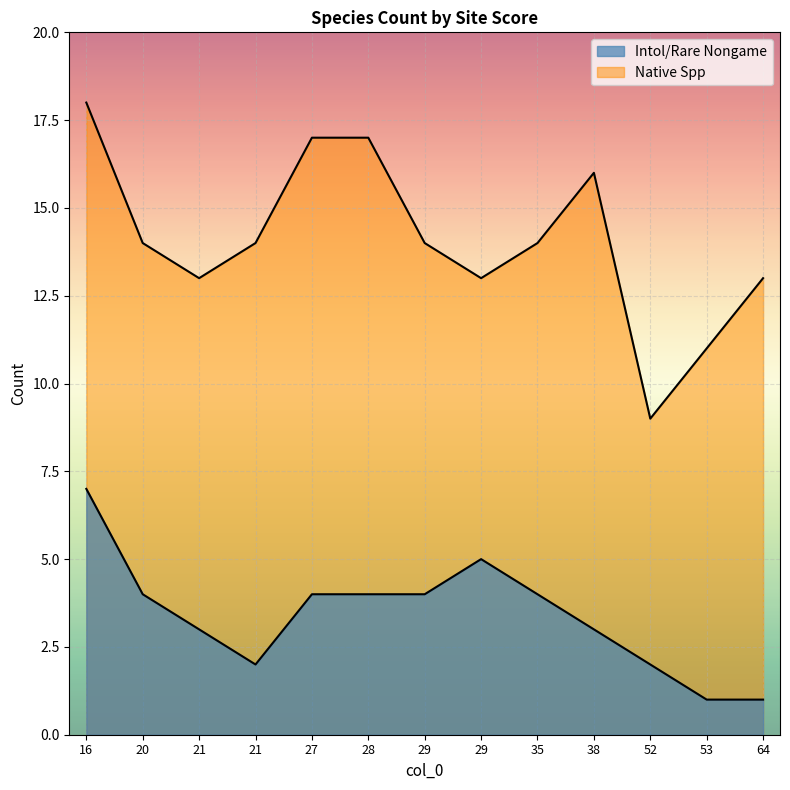

True or false: Intol/Rare Nongame and Native Spp cross at least once.

False